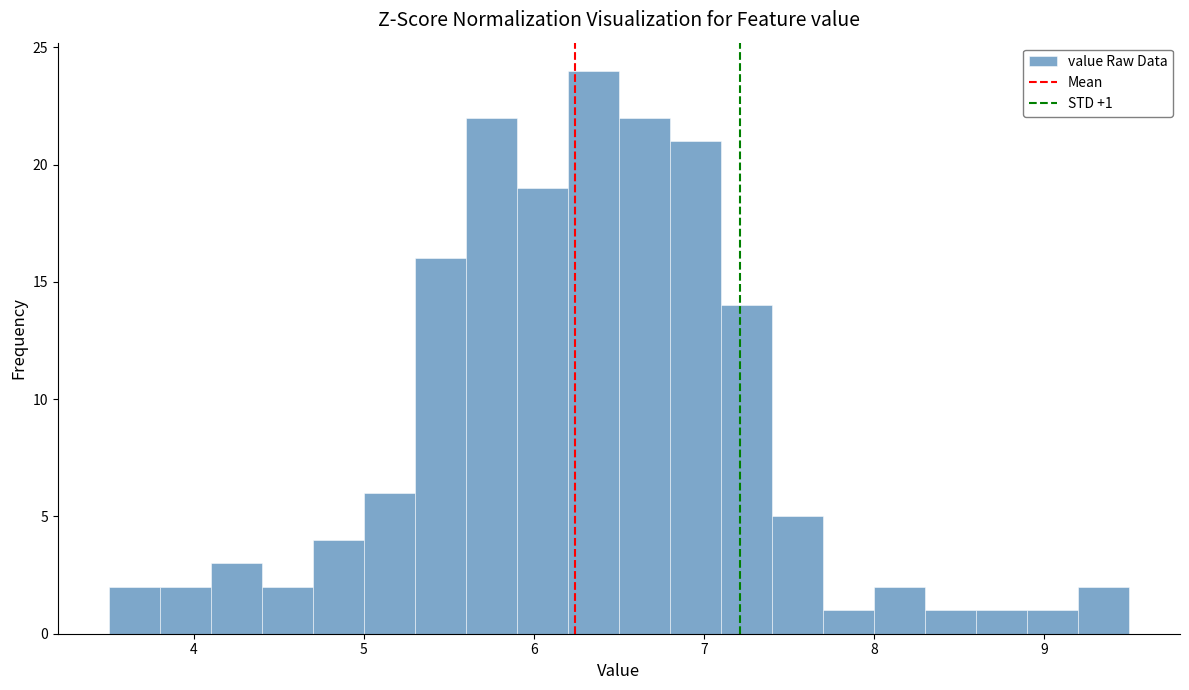

Around what value on the x-axis is the tallest bar? Give the approximate position of its centre, as read against the axis.

6.4